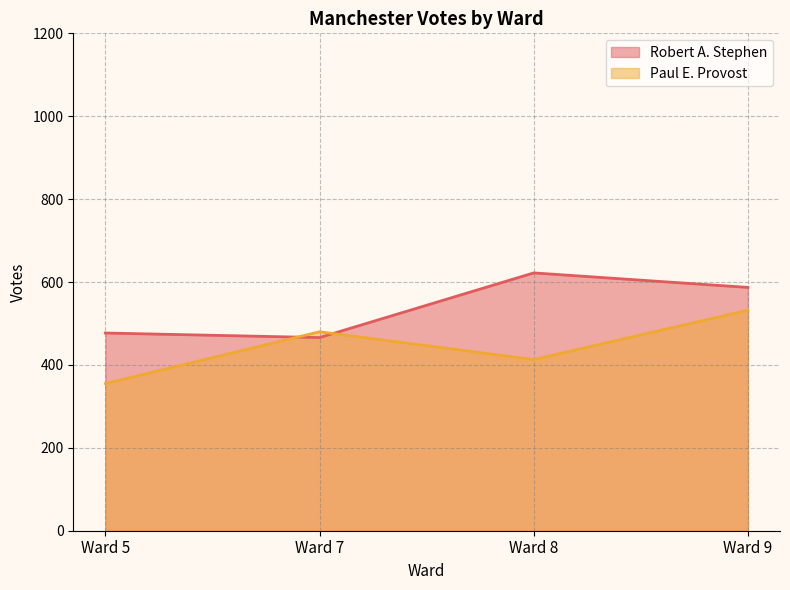

How many lines are shown in the chart?

2